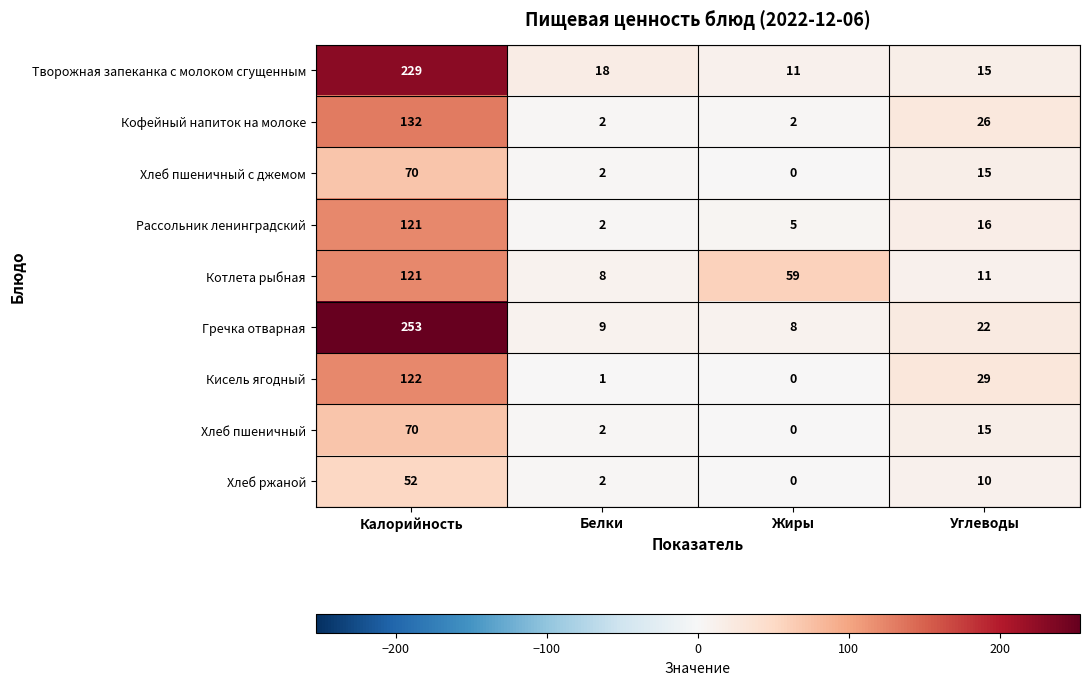

Rank the categories by Хлеб пшеничный с джемом value from highest to lowest.

Калорийность, Углеводы, Белки, Жиры